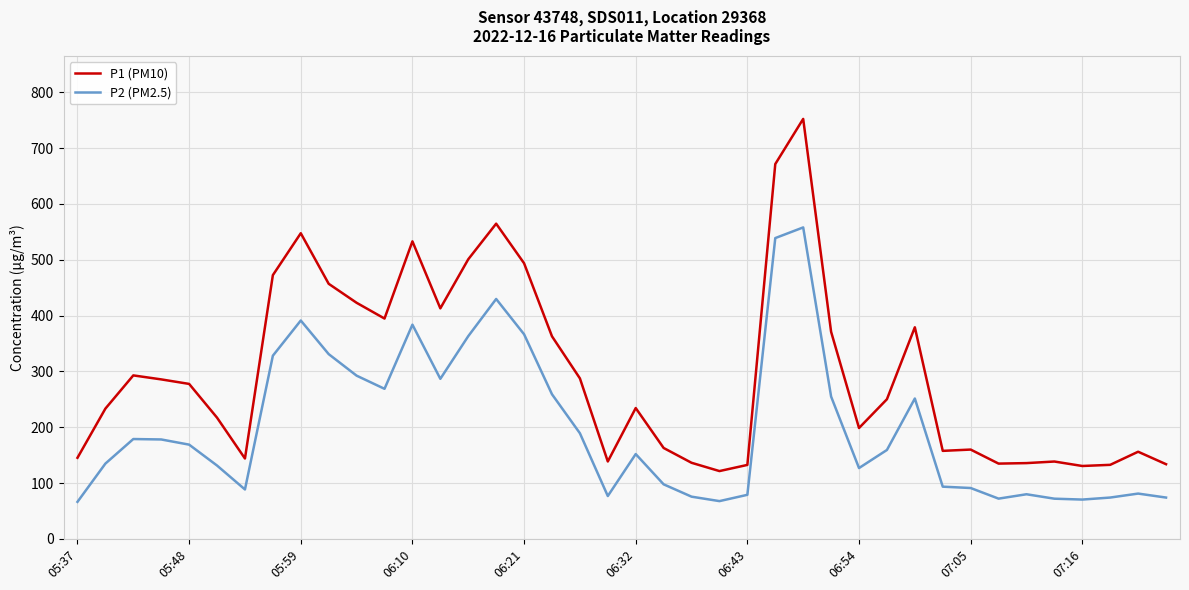

Does the chart display data point markers on the line(s)?

No